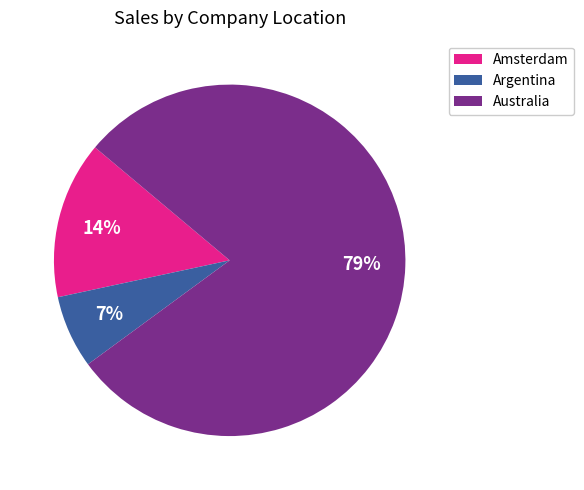

To the nearest percent, what is the difference between the largest and smallest slice percentages?

72%